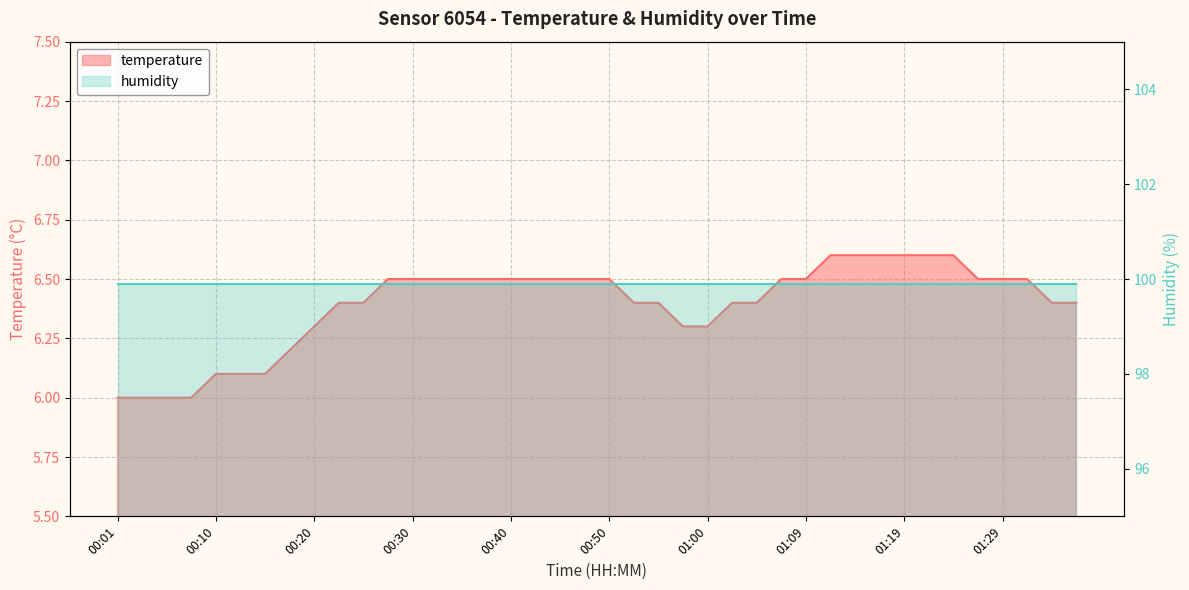

The chart shows a value of 6.5 at 01:07. True or false?

True